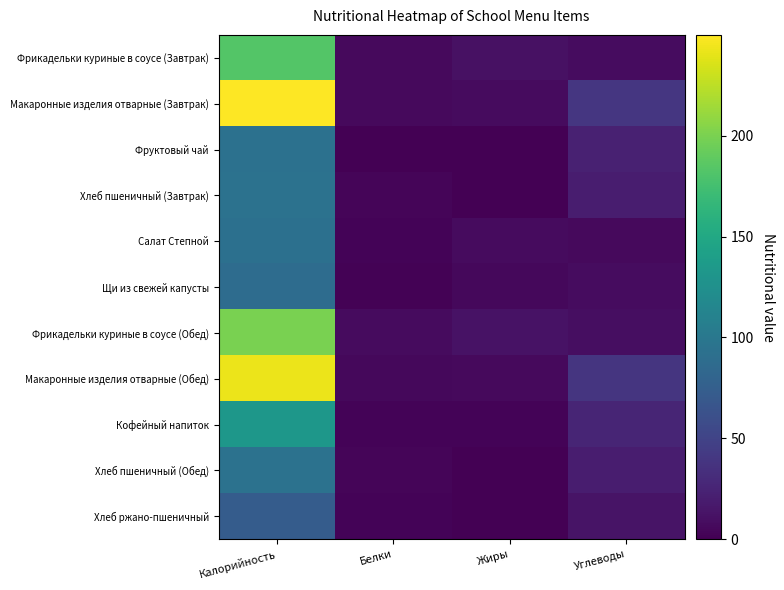

Rank the series by their maximum value, from lowest to highest.

Хлеб ржано-пшеничный, Щи из свежей капусты, Салат Степной, Фруктовый чай, Хлеб пшеничный (Завтрак), Хлеб пшеничный (Обед), Кофейный напиток, Фрикадельки куриные в соусе (Завтрак), Фрикадельки куриные в соусе (Обед), Макаронные изделия отварные (Обед), Макаронные изделия отварные (Завтрак)